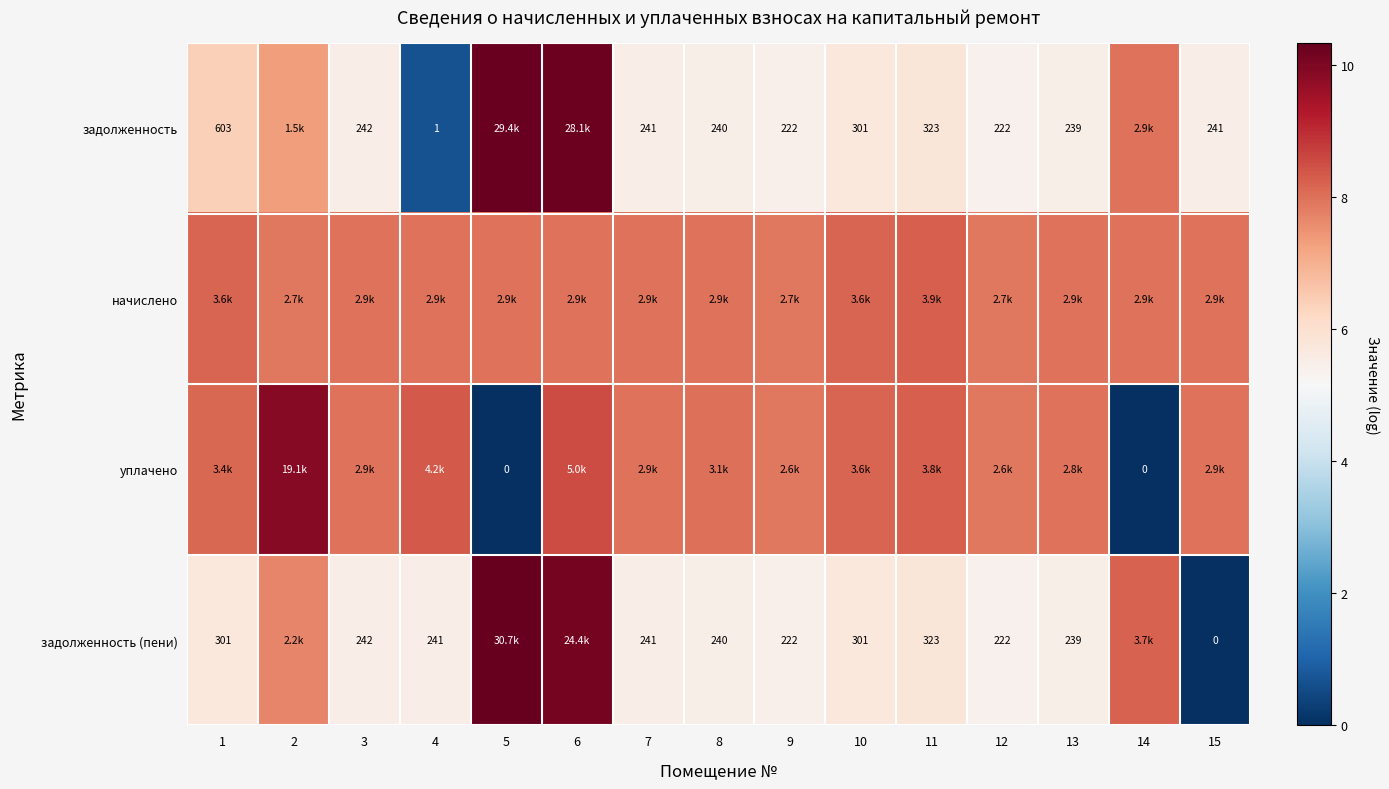

Between 5 and 9, which is larger?

5